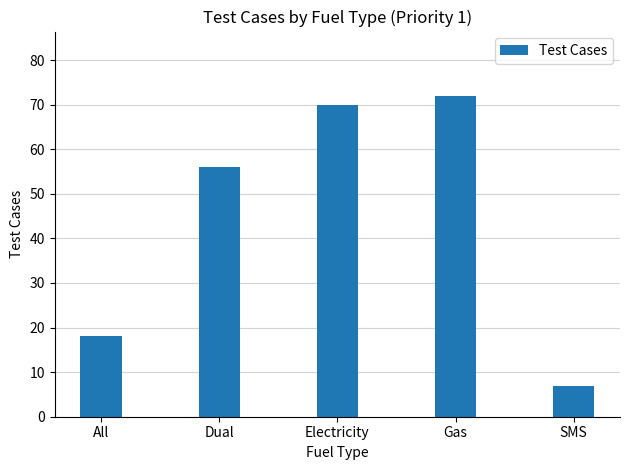

Where is the data nearest to the value 39?

Dual